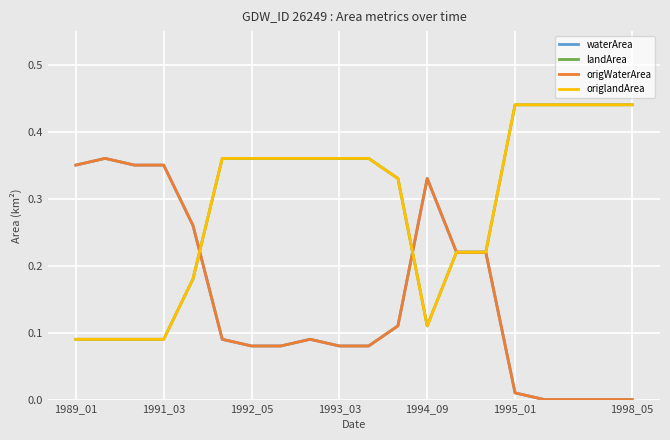

Is this an area chart (filled region under the line)?

No